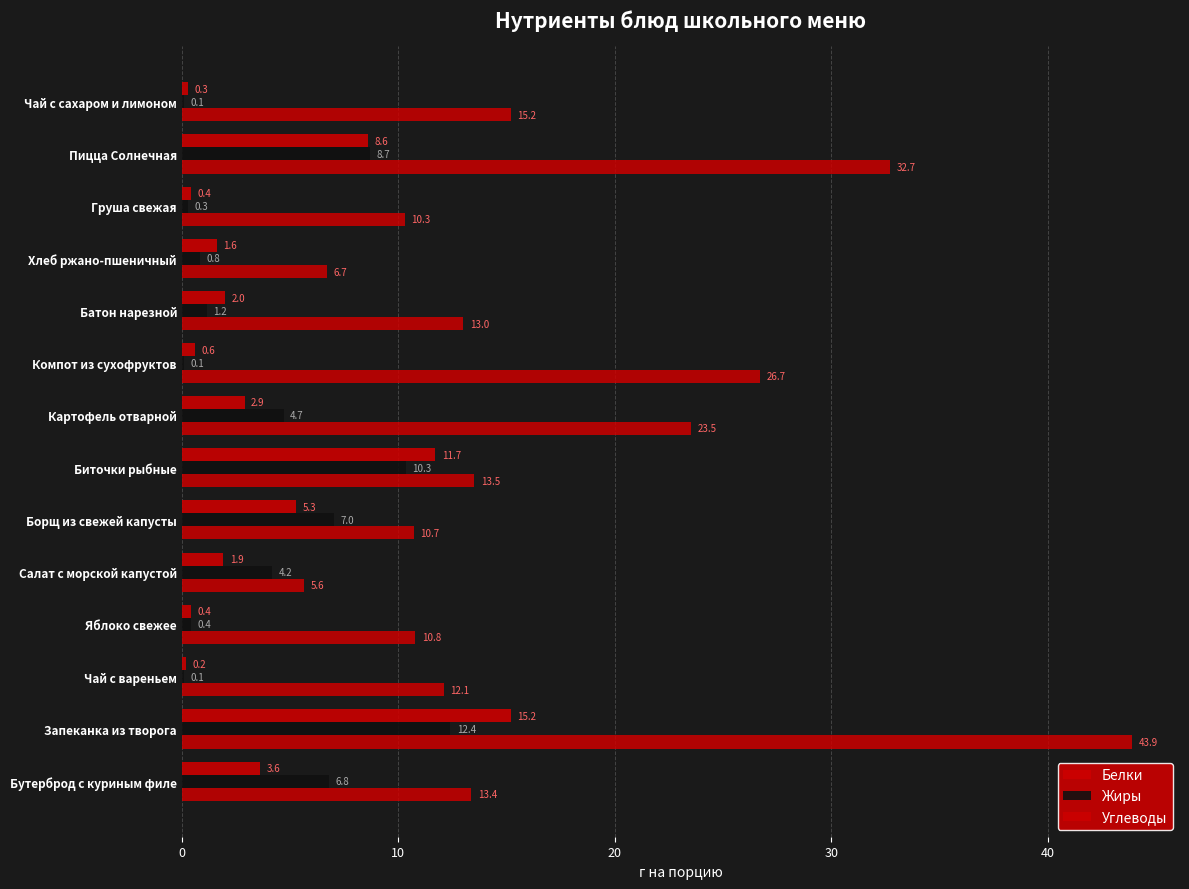

How many data points in Жиры are above 4?

7